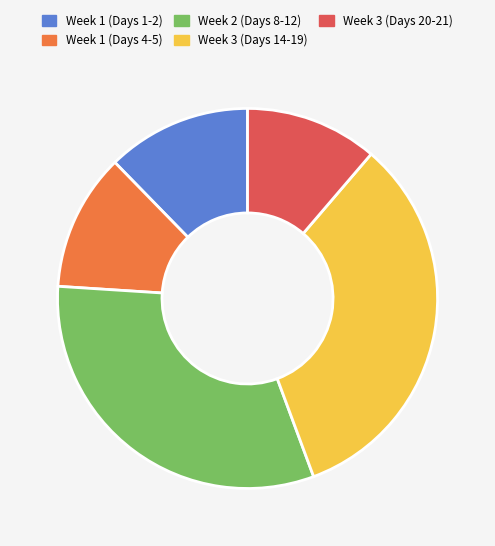

Which has a higher value, Week 3 (Days 20-21) or Week 3 (Days 14-19)?

Week 3 (Days 14-19)